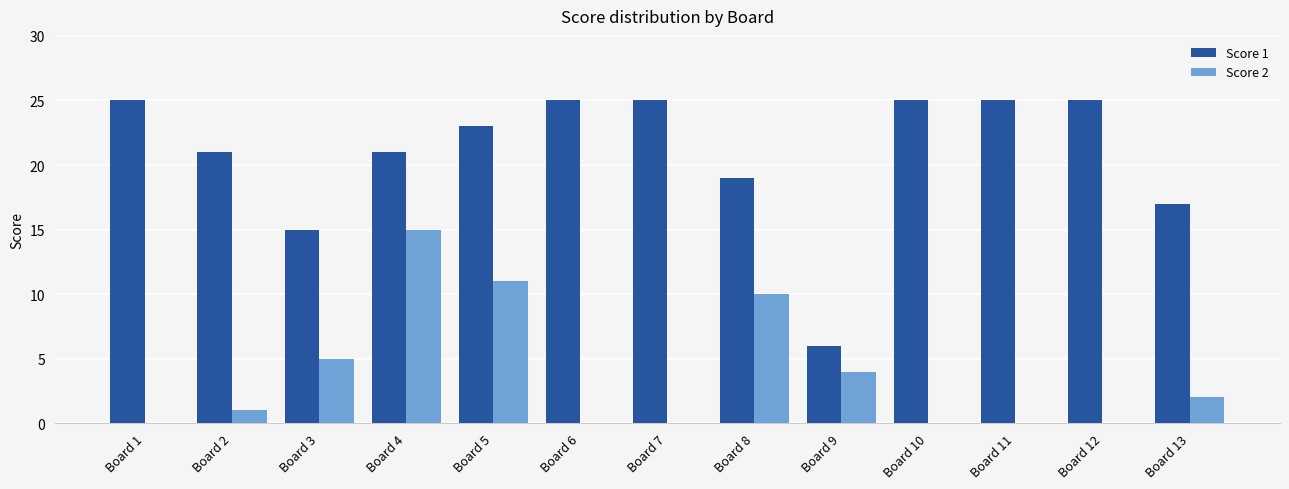

True or false: Score 1 has a value of 25 at Board 11.

True